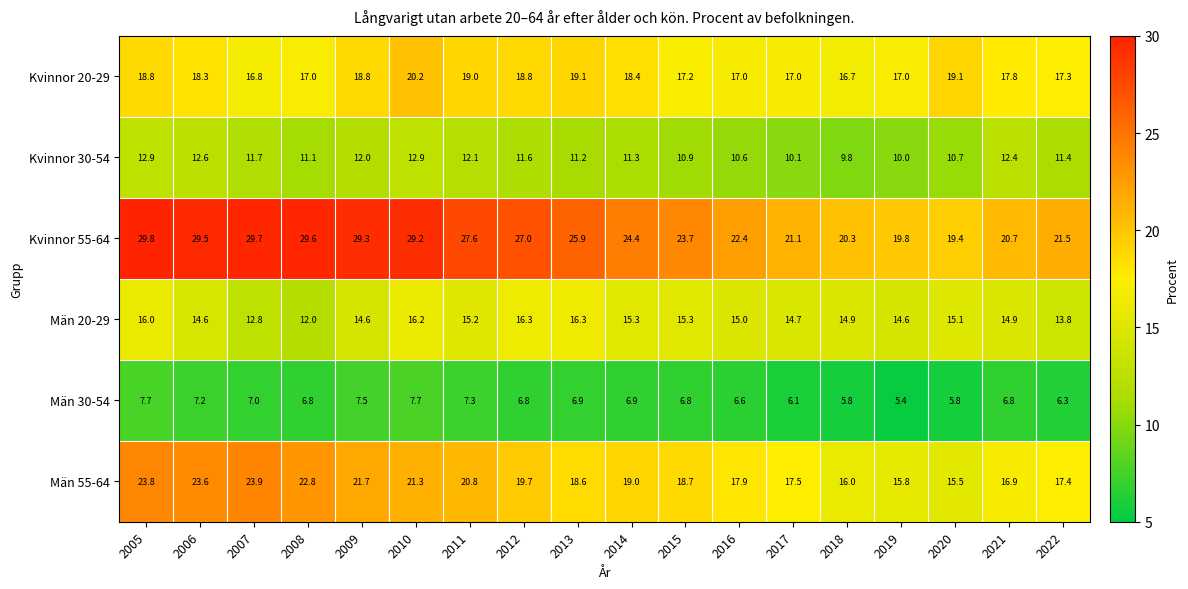

How many values in the Kvinnor 20-29 series are below 18?

9